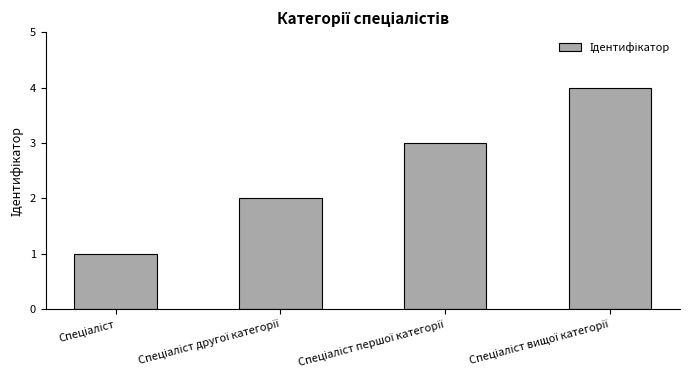

Are the bars horizontal?

No